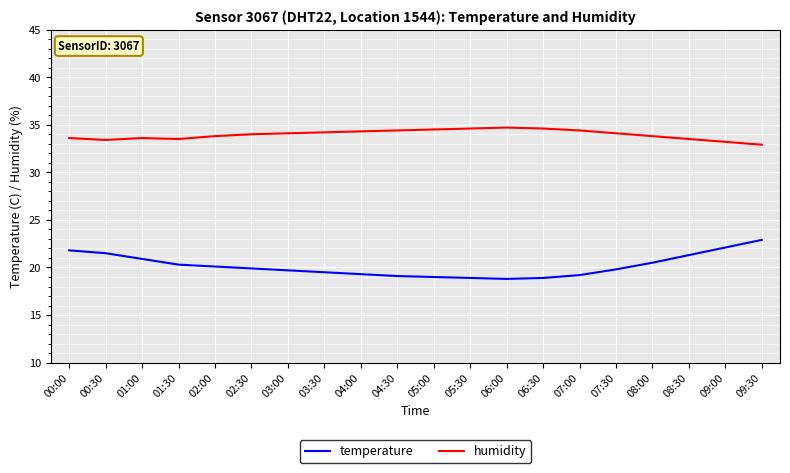

The value of temperature at 04:00 is 7.5. True or false?

False